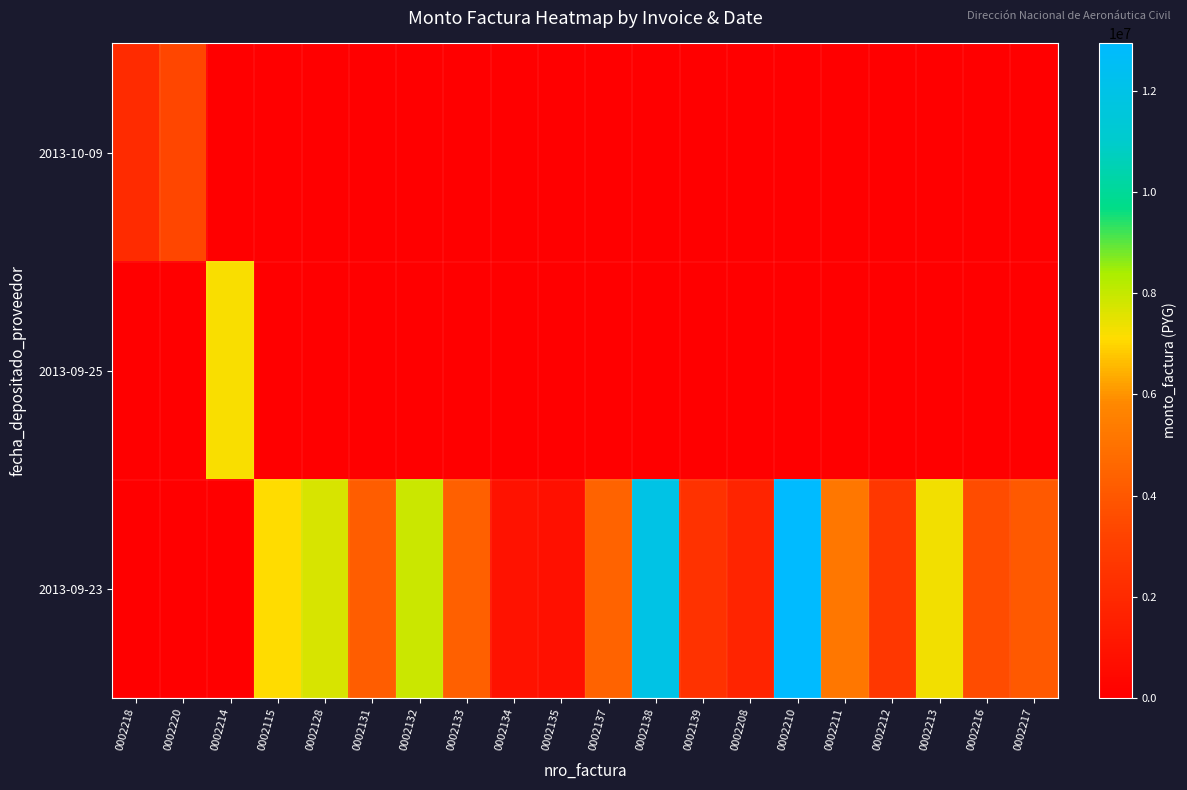

Is it true that row_0 equals 2861960 at 0002218?

False